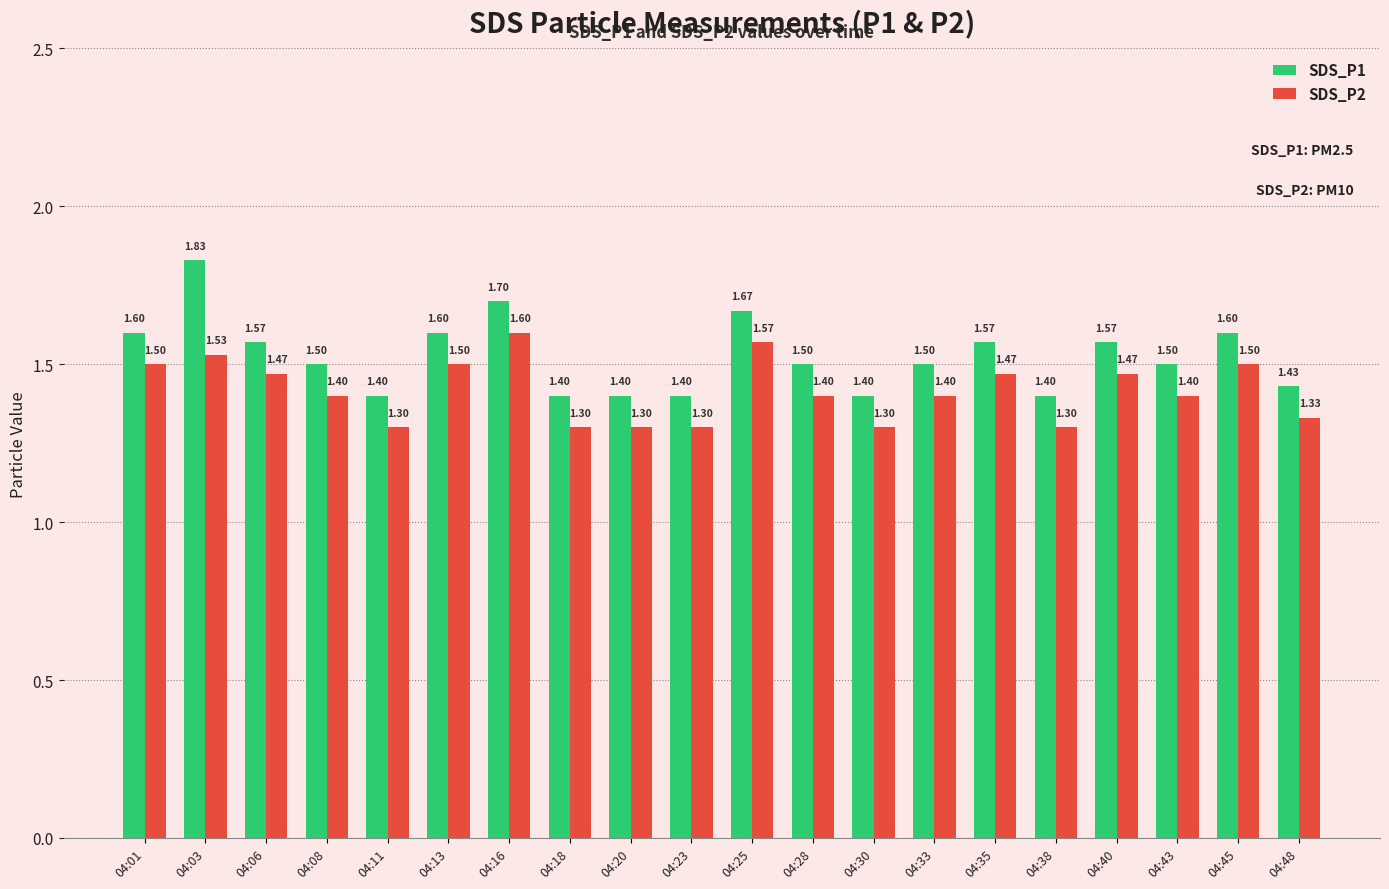

Which series has the widest spread of values?

SDS_P1